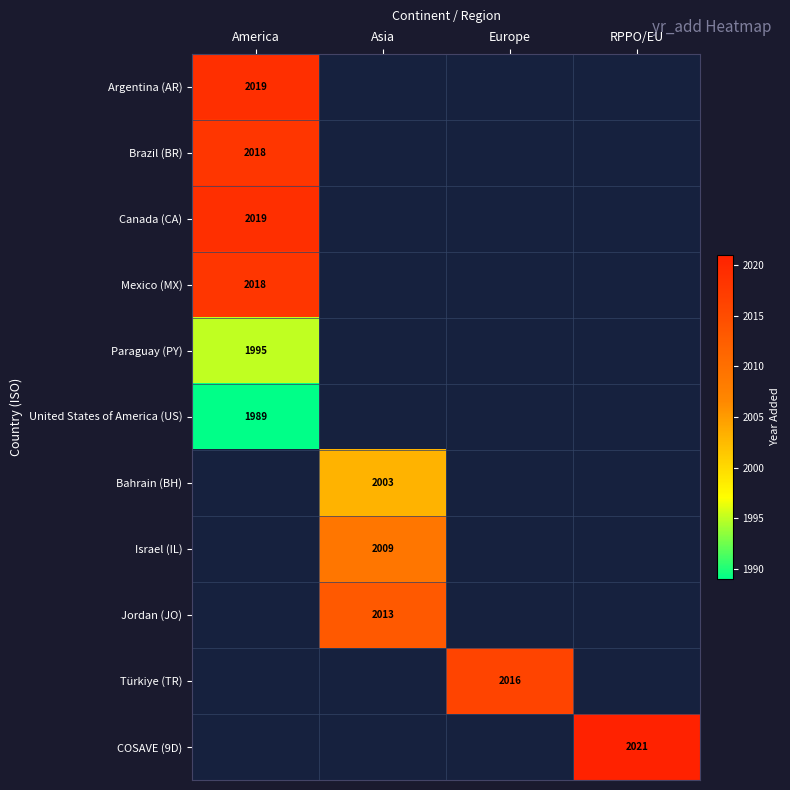

True or false: COSAVE (9D) has a value of 646 at RPPO/EU.

False